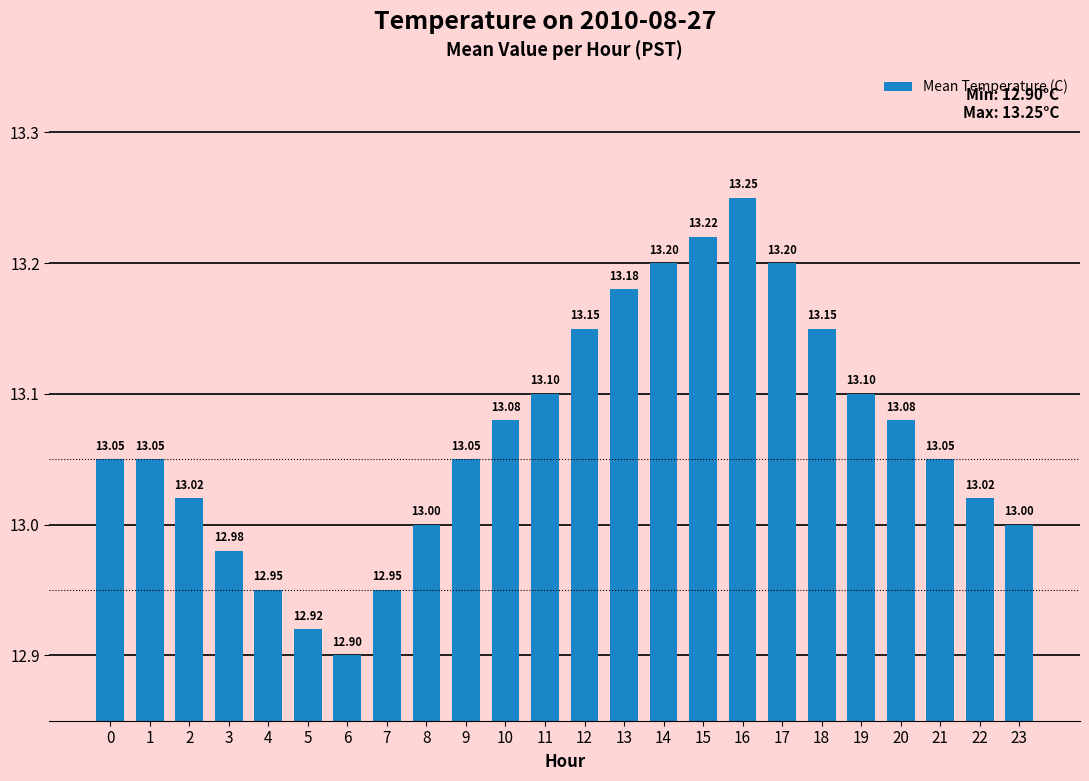

How many series are shown in this chart?

1